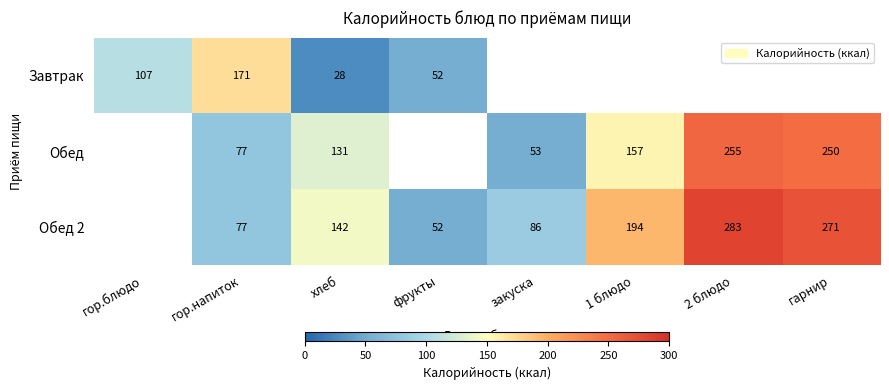

What is the sum of the Обед values at 2 блюдо and хлеб?

386